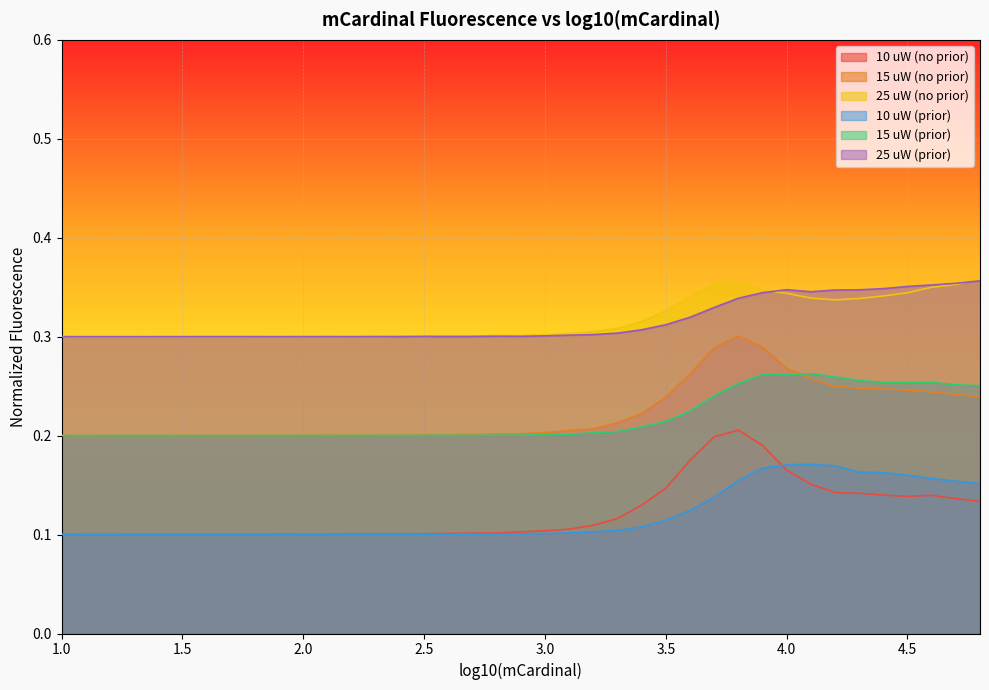

Which category has the highest value in the 10 uW (no prior) series?

3.8